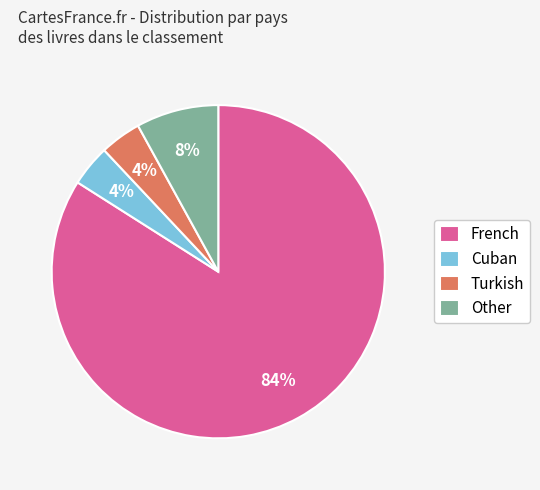

How many slices are in this pie chart?

4